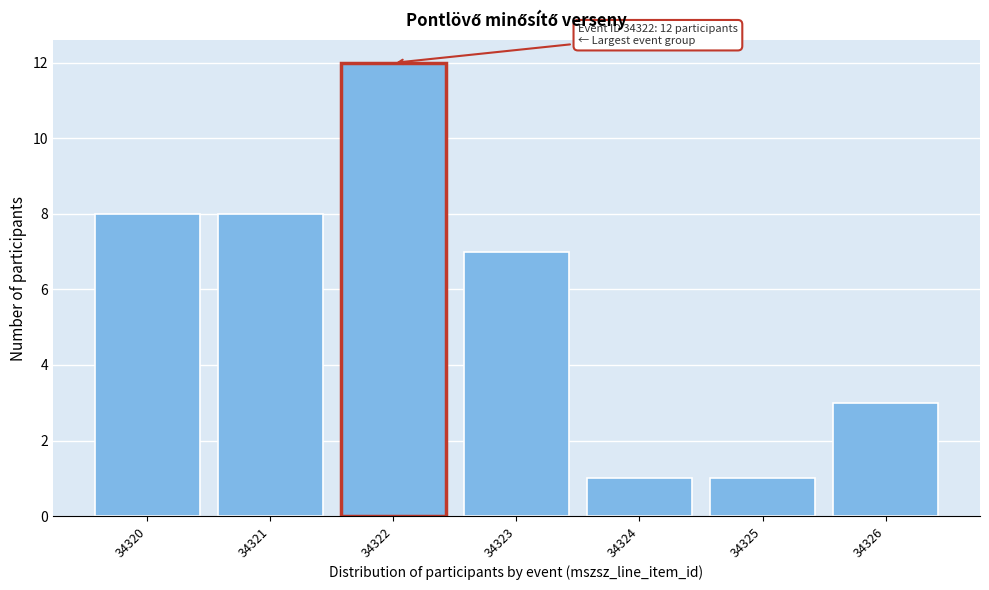

Reading left to right, extract all data points from this chart.

34320=8	34321=8	34322=12	34323=7	34324=1	34325=1	34326=3